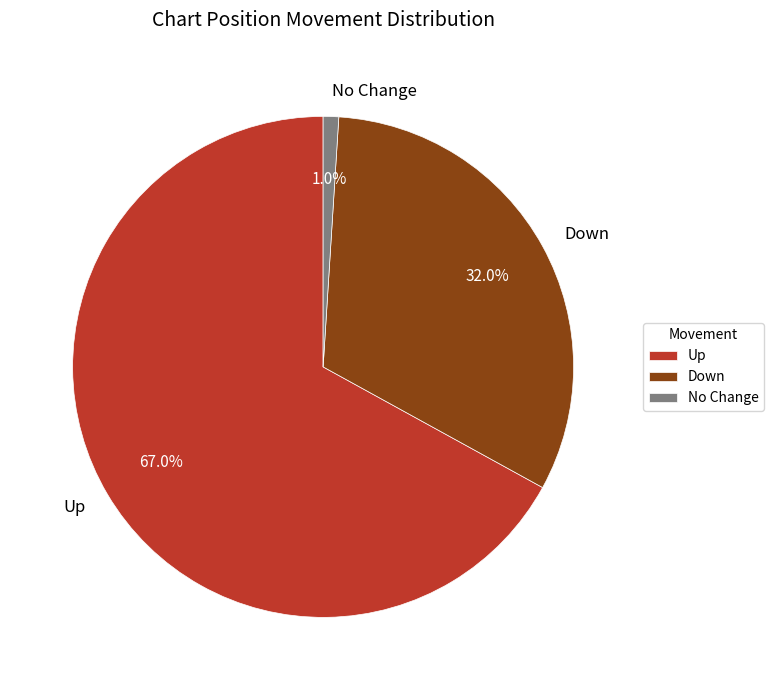

Which has a higher value, Up or No Change?

Up